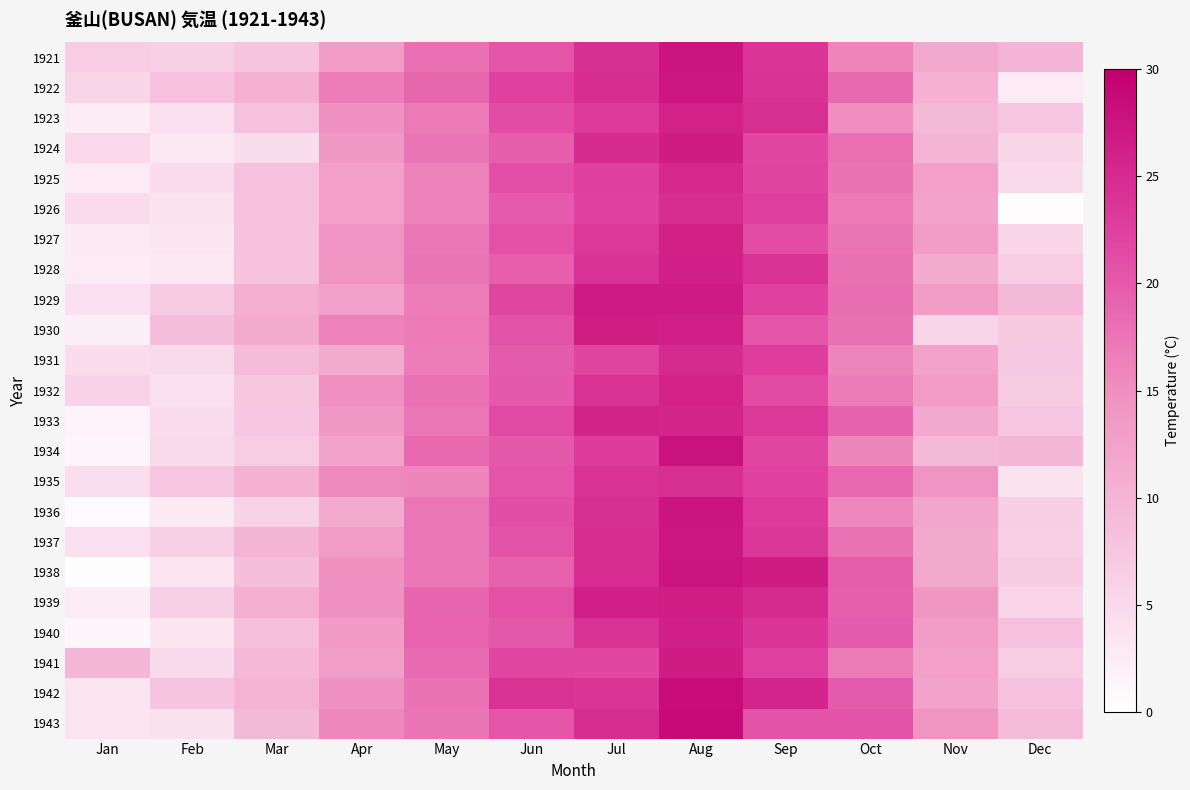

What is the spread (max minus min) of values at Apr?

5.4